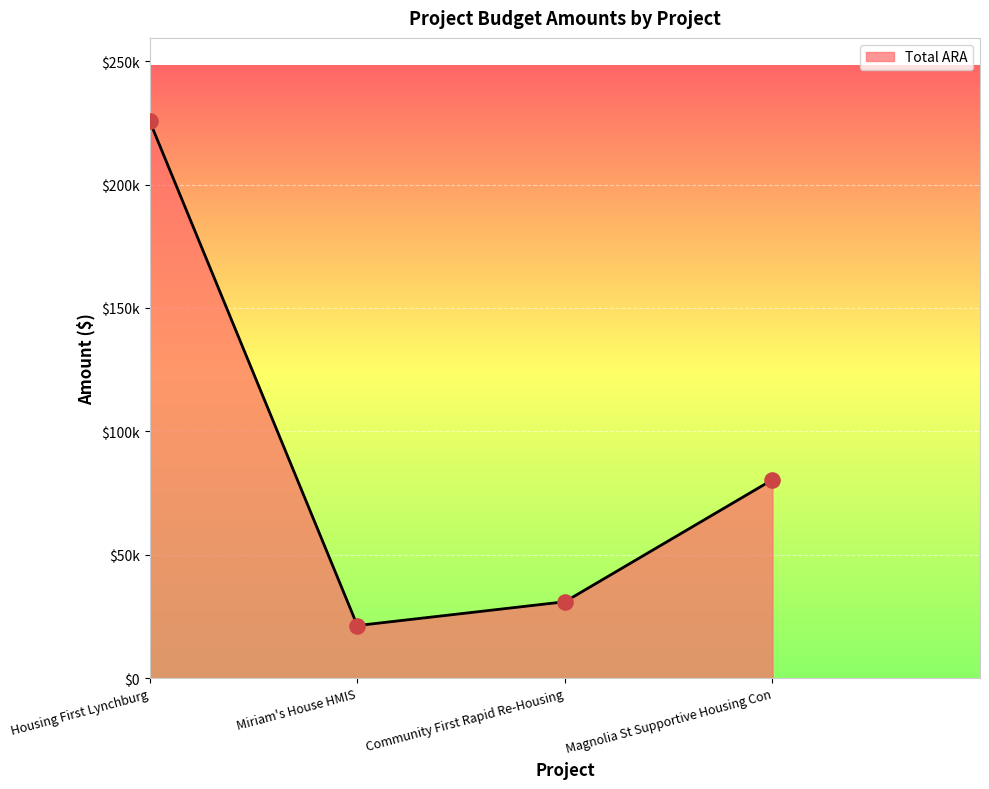

Is this an area chart (filled region under the line)?

Yes